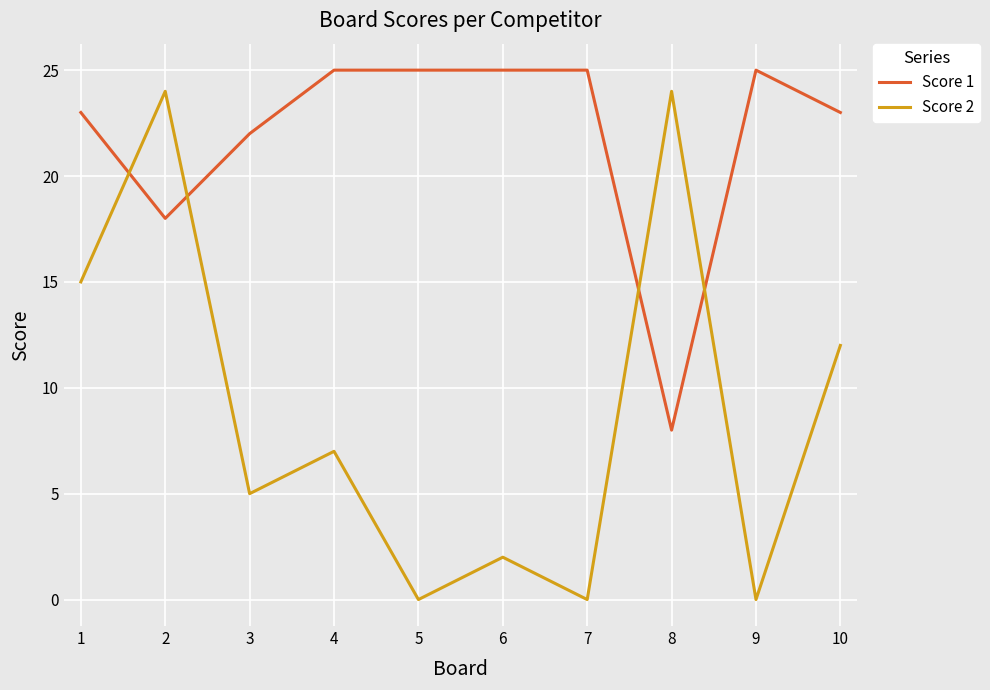

What is the highest value of the Score 1 series?

25